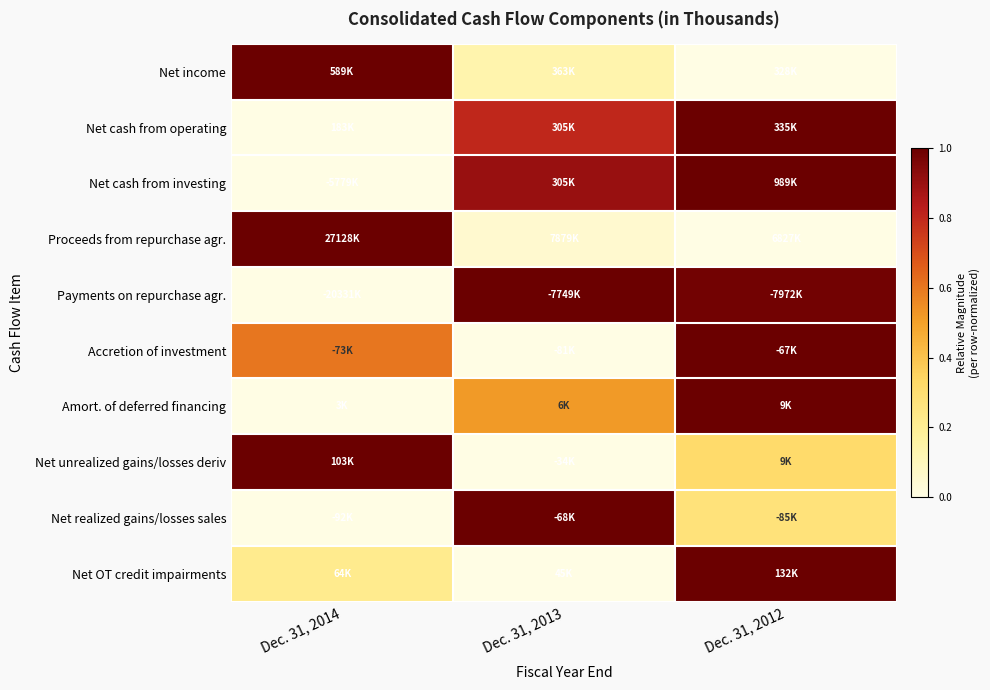

Which category has the highest value across all series?

Dec. 31, 2014